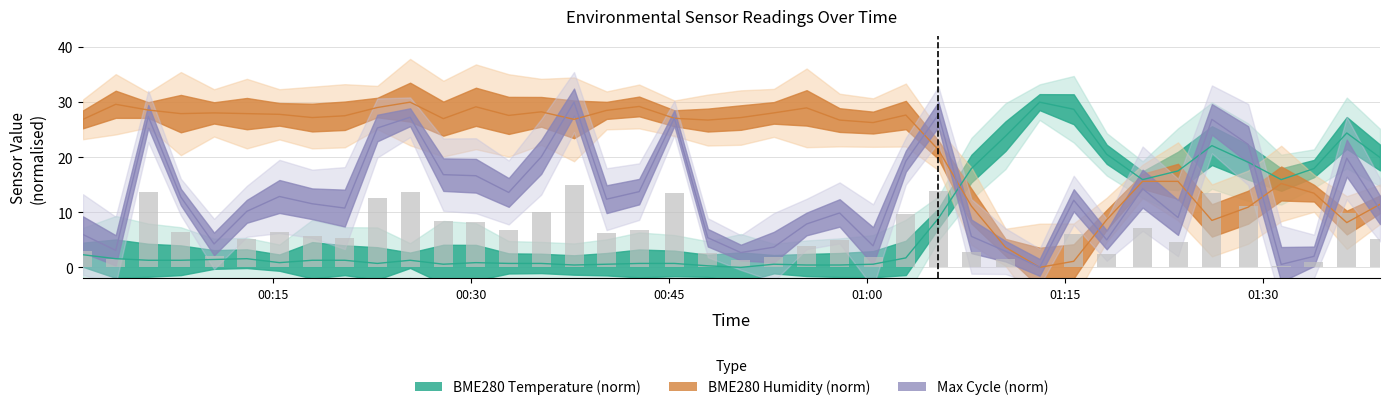

How many groups of bars are there?

40